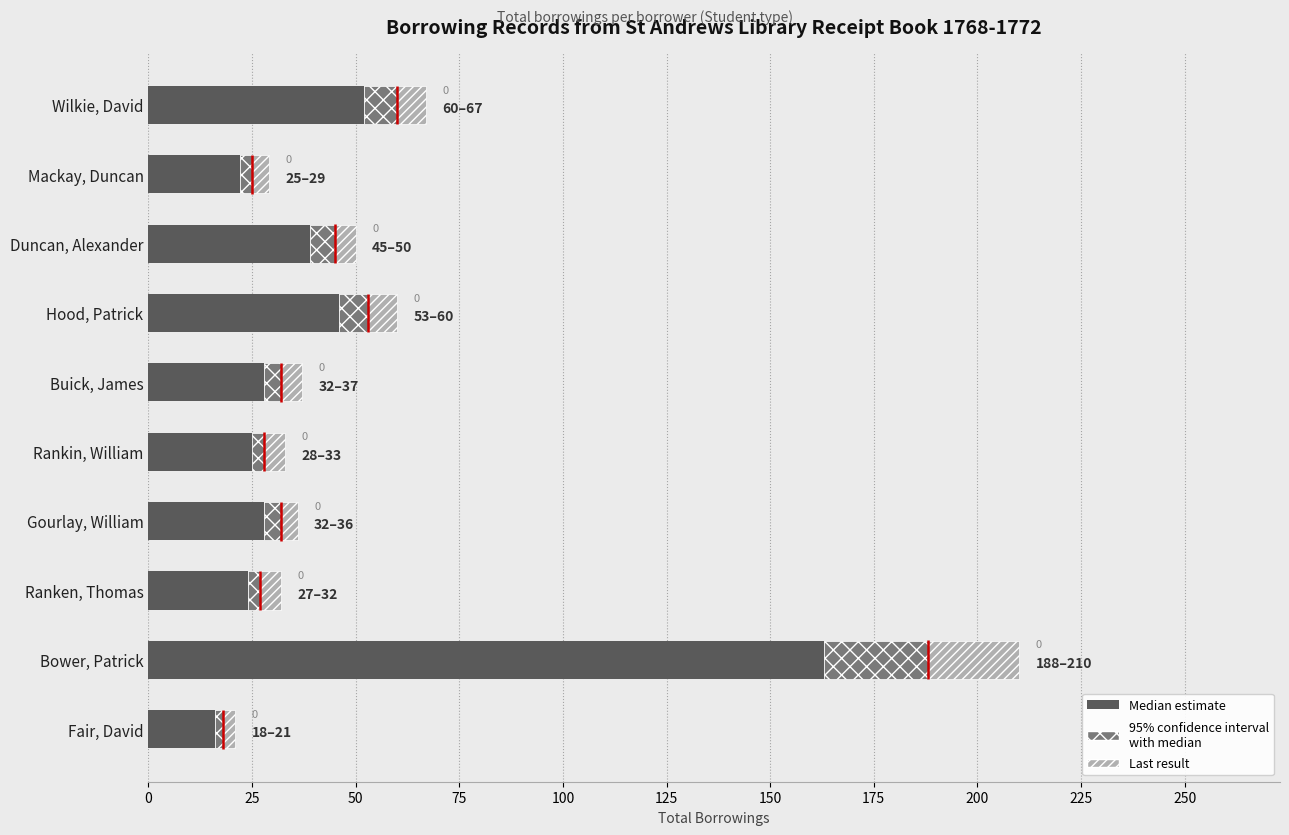

What is the value of the 95% confidence interval
with median bar at the 5th from the left?

4